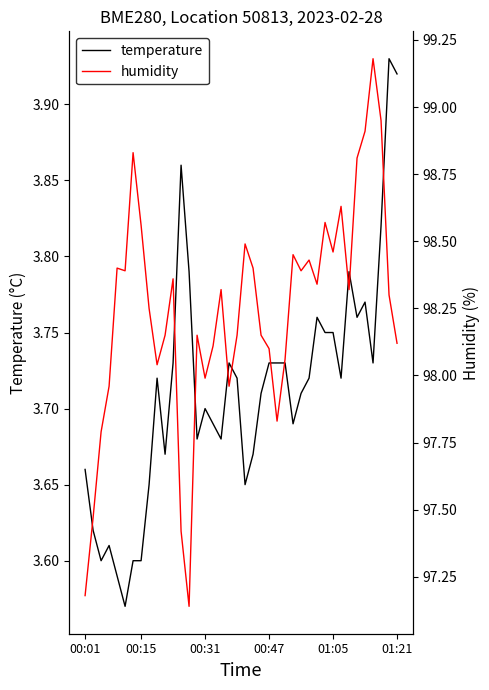

What are all the series names shown in the legend?

temperature, humidity